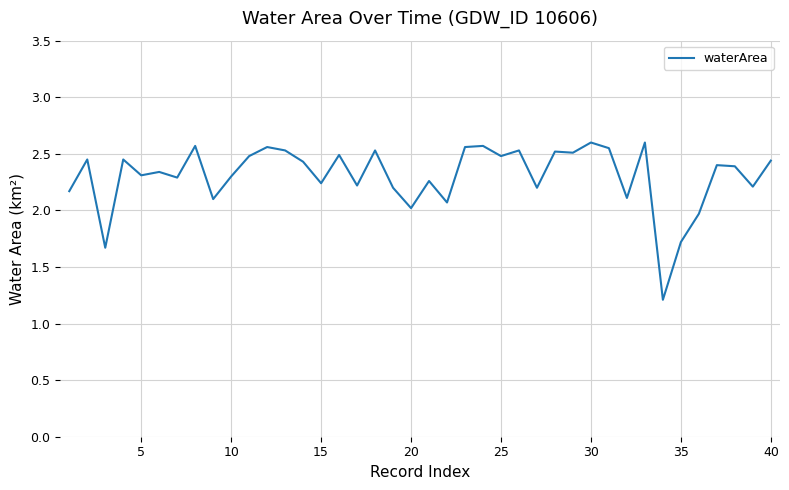

What is the smallest value displayed?

1.2